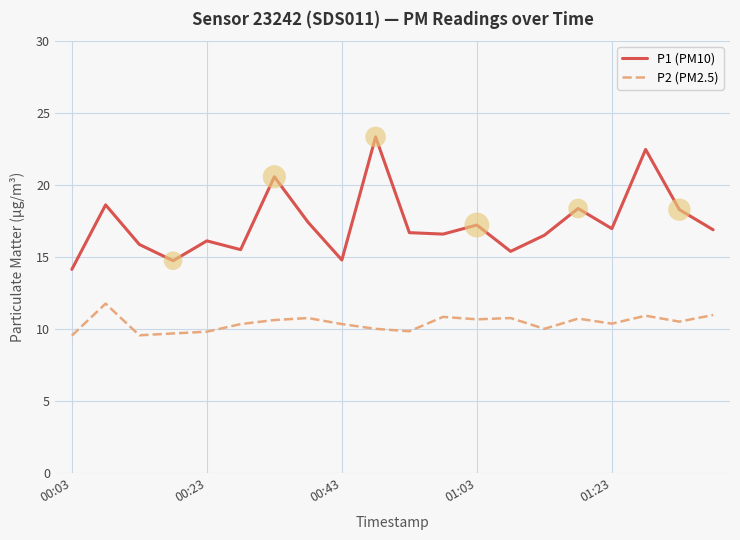

Which series has the largest total across all categories?

P1 (PM10)